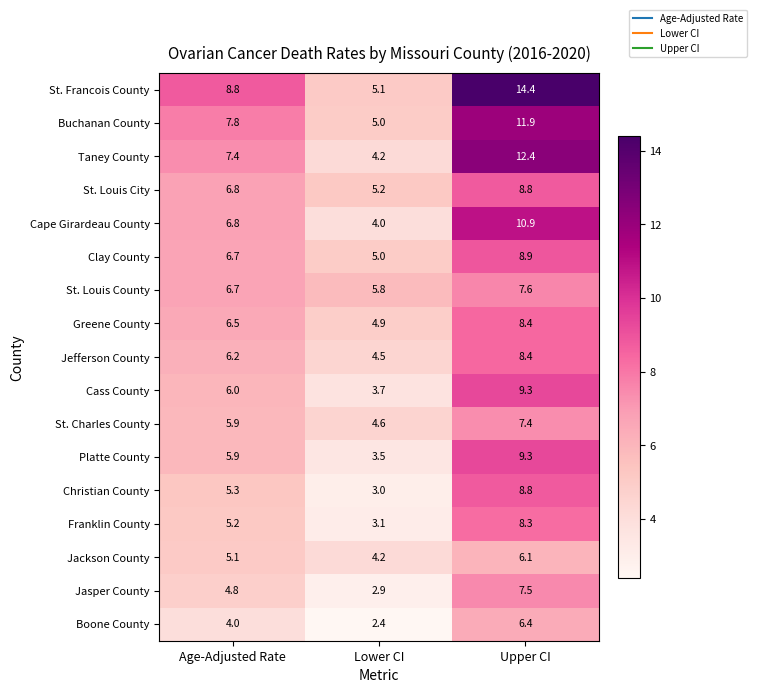

What is the difference between the Clay County values at Upper CI and Age-Adjusted Rate?

2.2